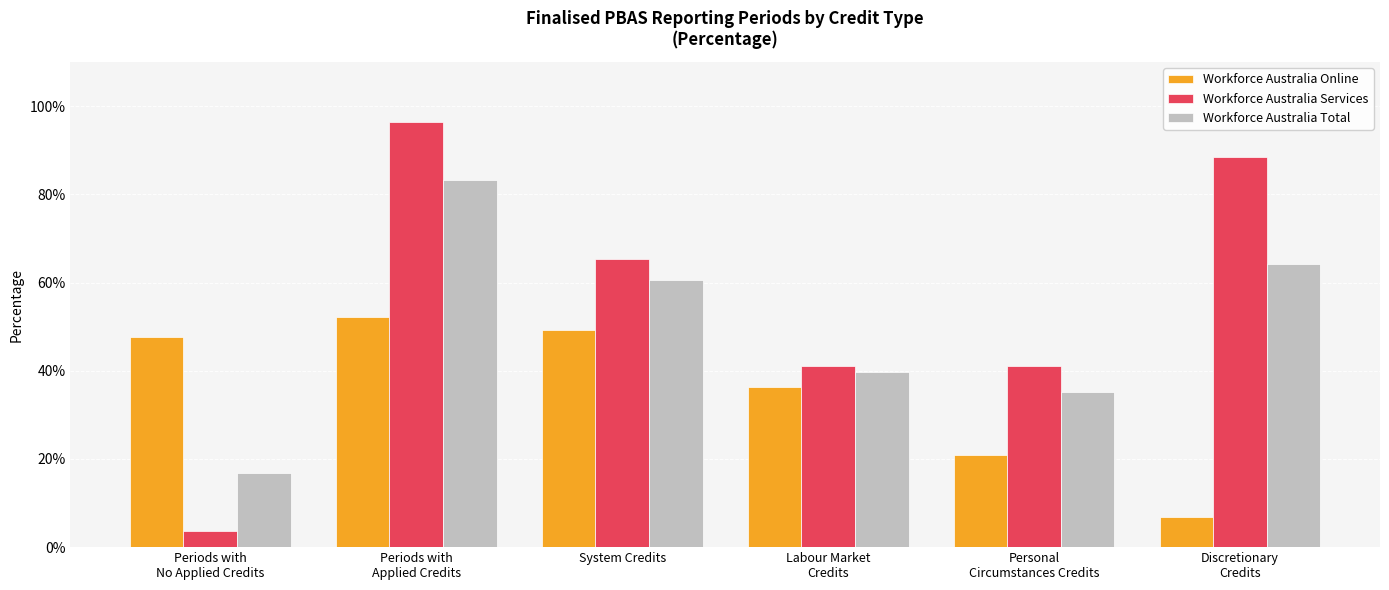

What is the difference between the highest and lowest values at Periods with
No Applied Credits?

0.4